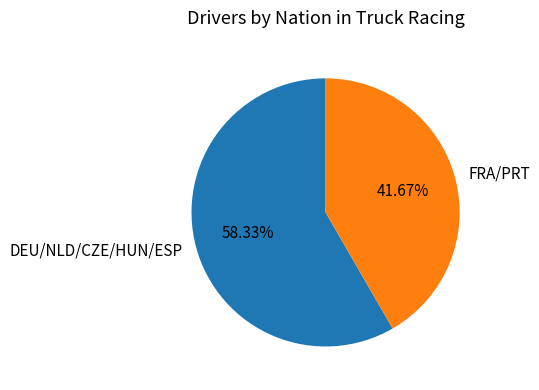

Rank the categories by value from lowest to highest.

FRA/PRT, DEU/NLD/CZE/HUN/ESP